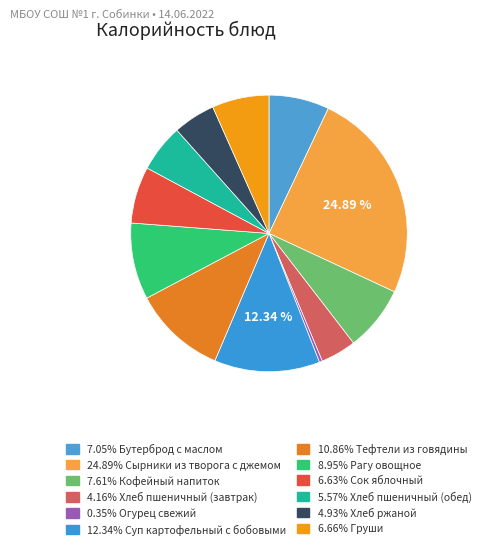

Is there a majority slice in this chart?

No